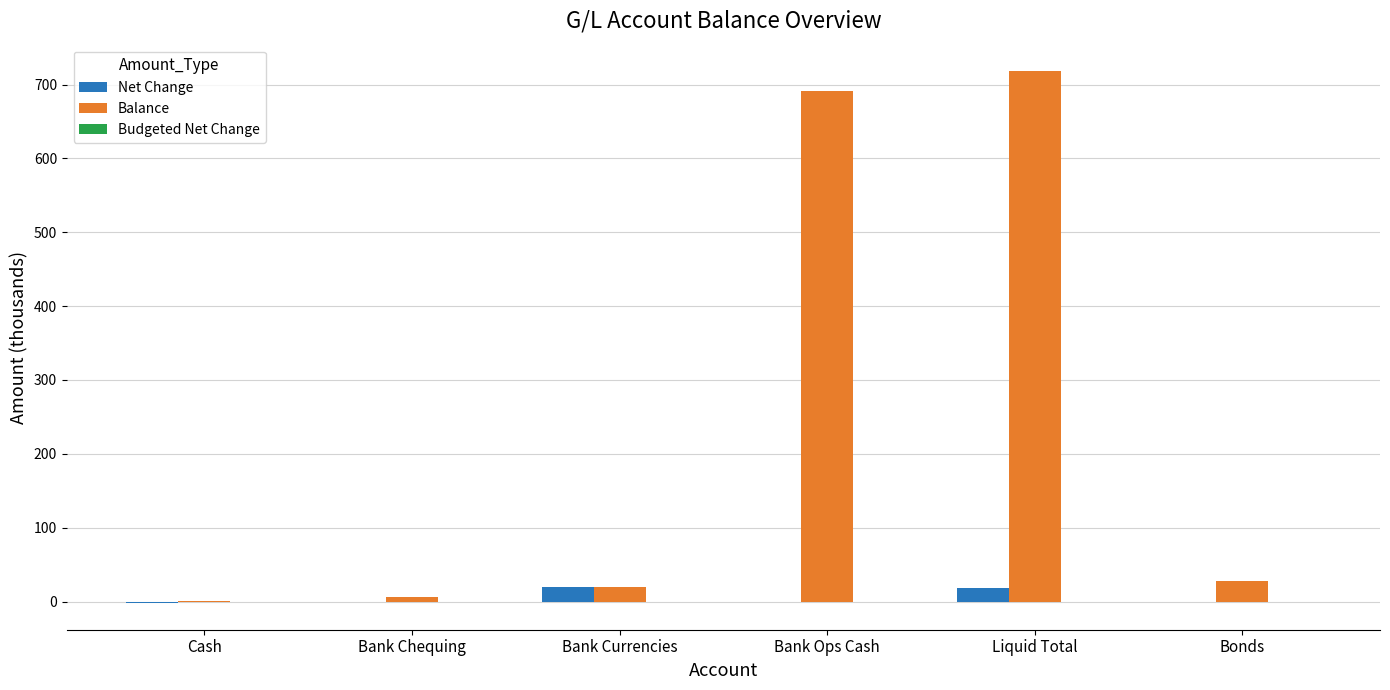

How many data points does each series have?

6